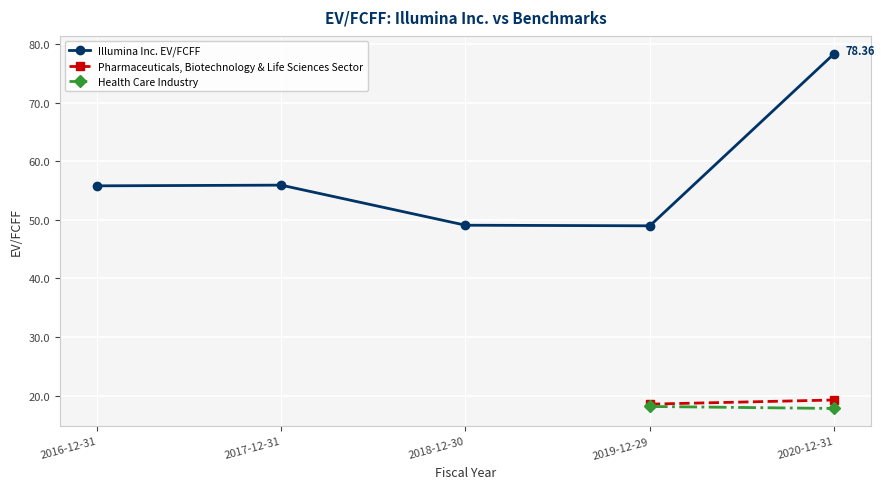

What is the highest value of the Pharmaceuticals, Biotechnology & Life Sciences Sector series?

19.3